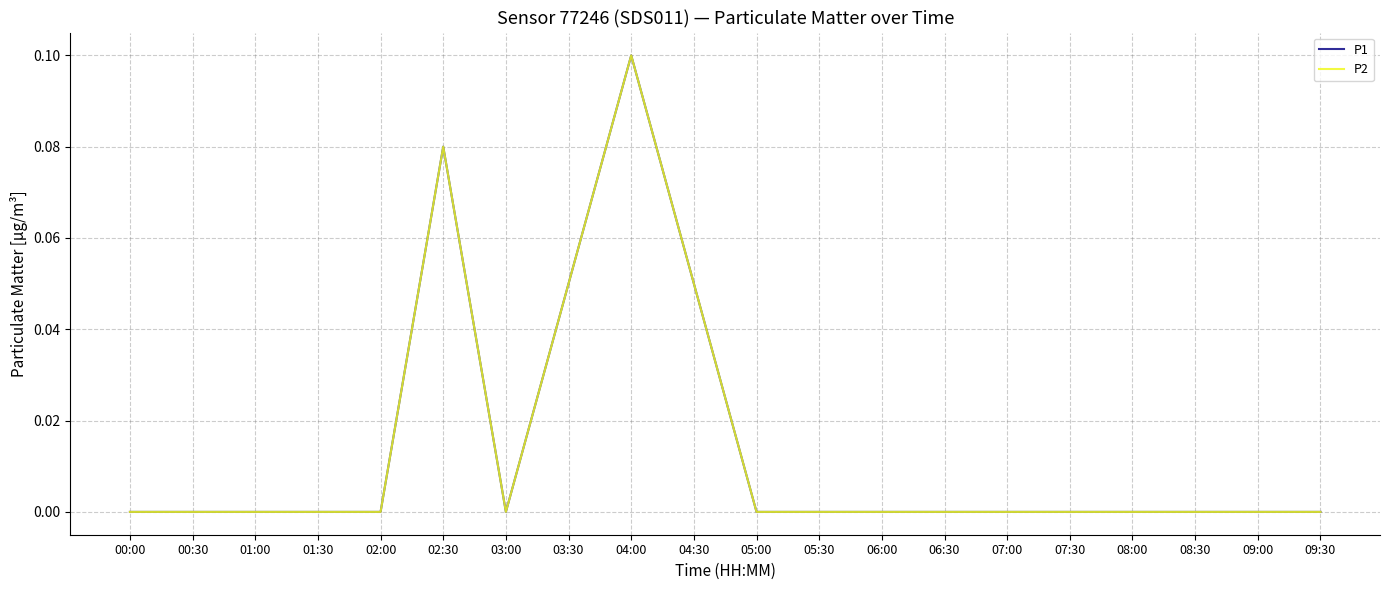

True or false: P2 and P1 cross at least once.

False